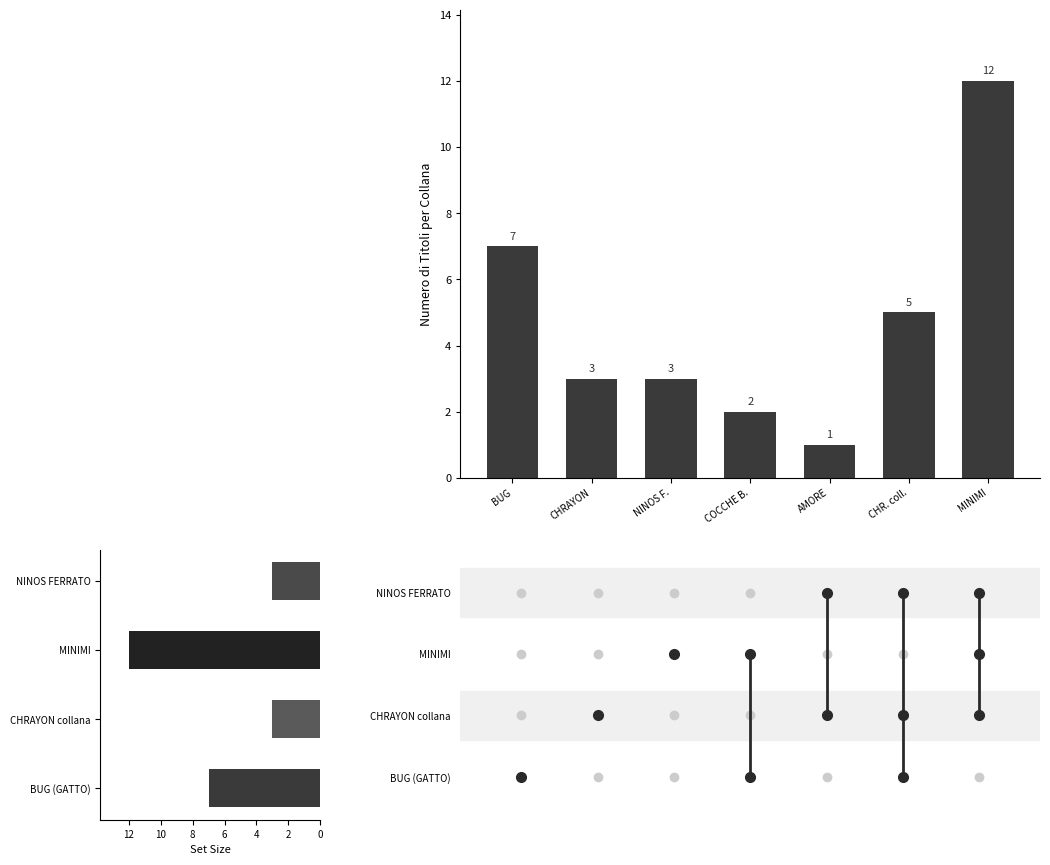

At which label is the value closest to 6?

BUG